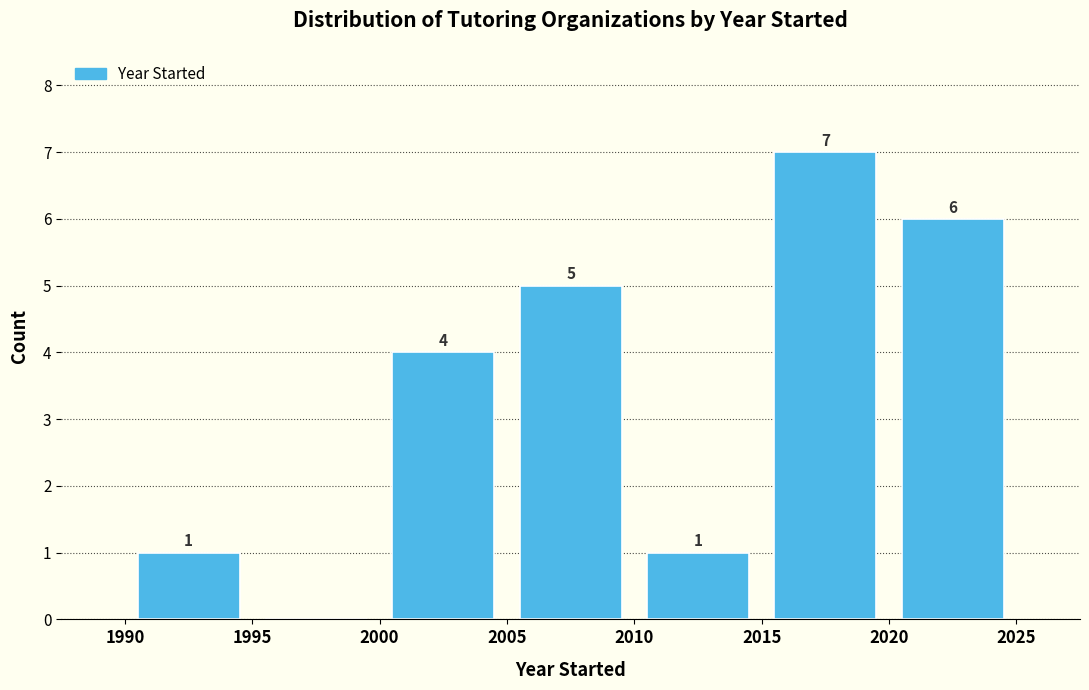

Which range on the x-axis has the tallest bar?

2015 to 2020